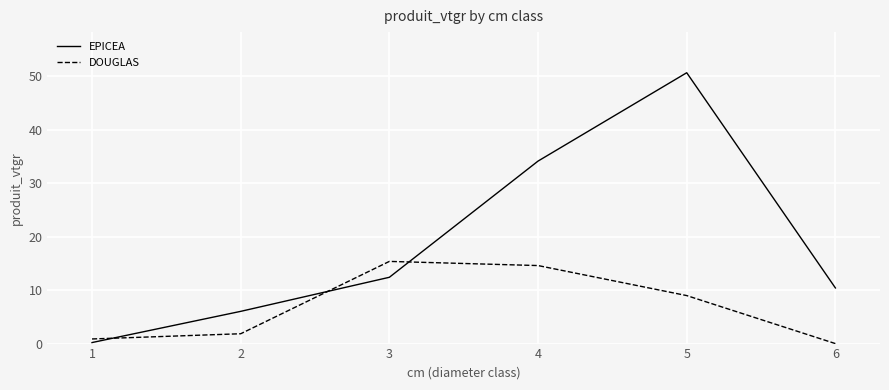

Rank the series by their average value, from lowest to highest.

DOUGLAS, EPICEA